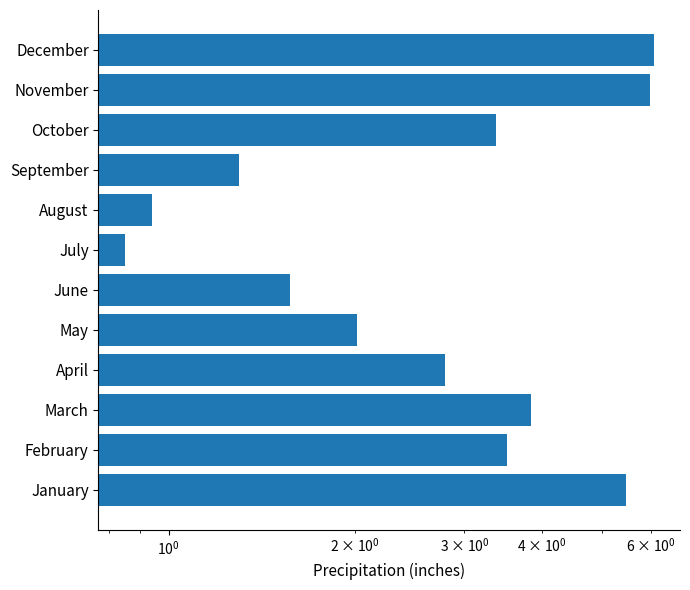

Between March and February, which is larger?

March